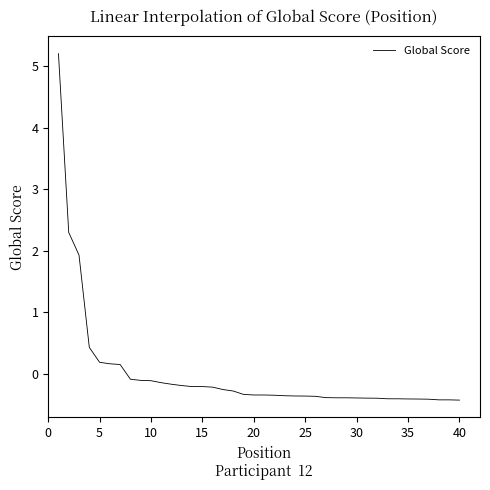

What is the smallest value displayed?

-0.4